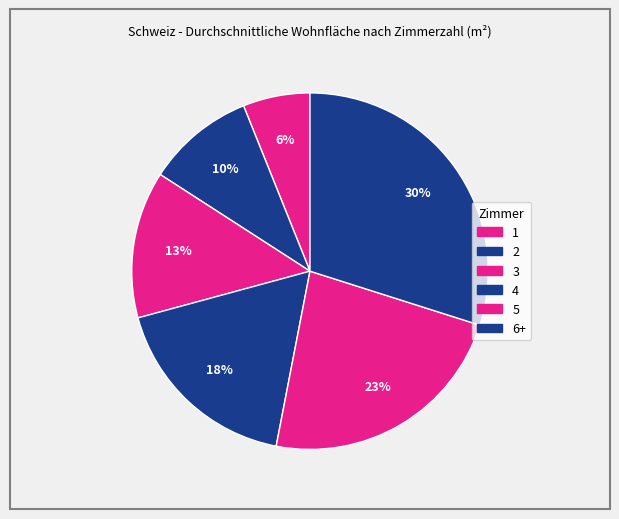

Count the number of slices in the pie.

6